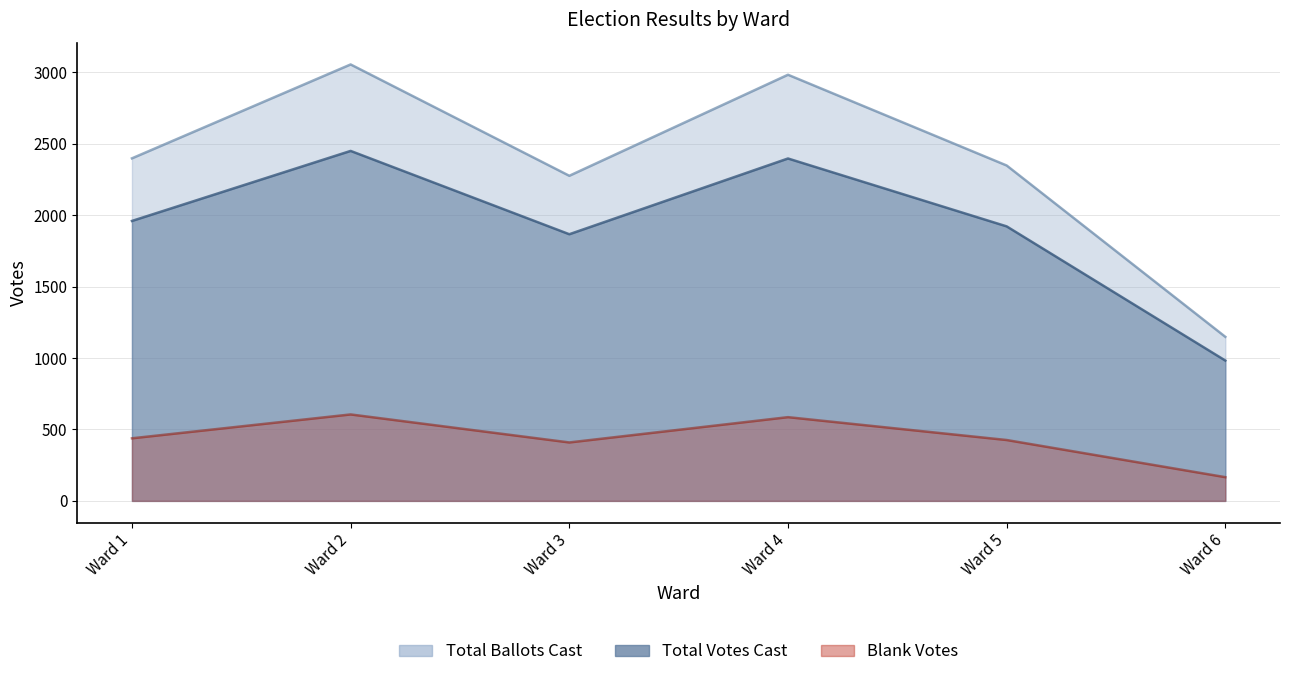

Where is Total Votes Cast nearest to the value 1715?

Ward 3